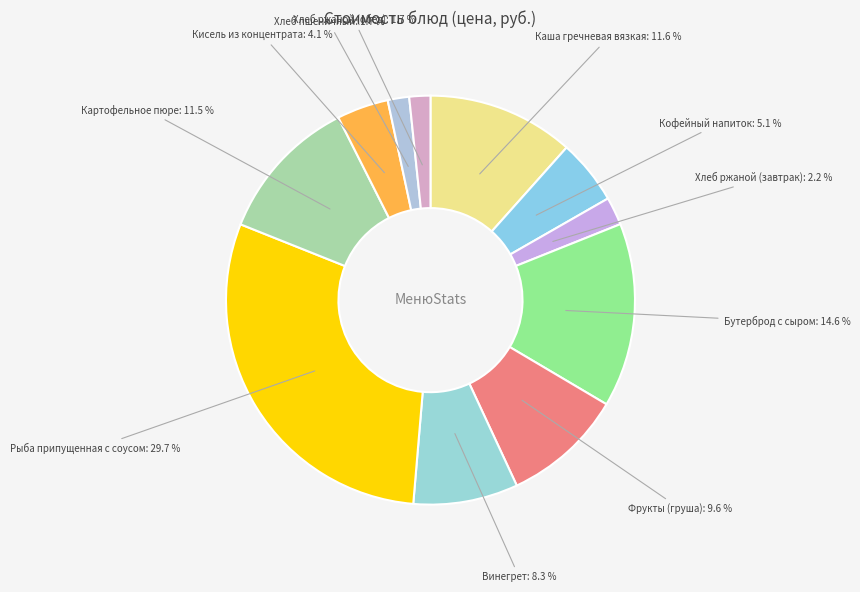

Which category has the biggest portion of the pie?

Рыба припущенная с соусом